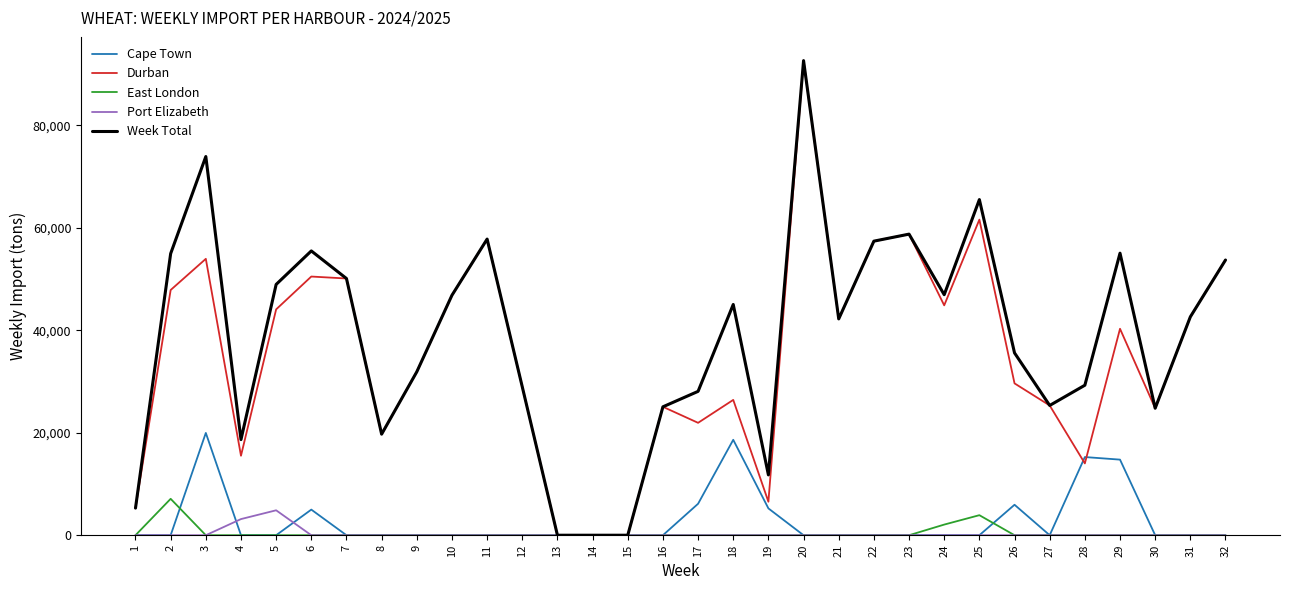

Is it true that Durban equals 32960 at 8?

False